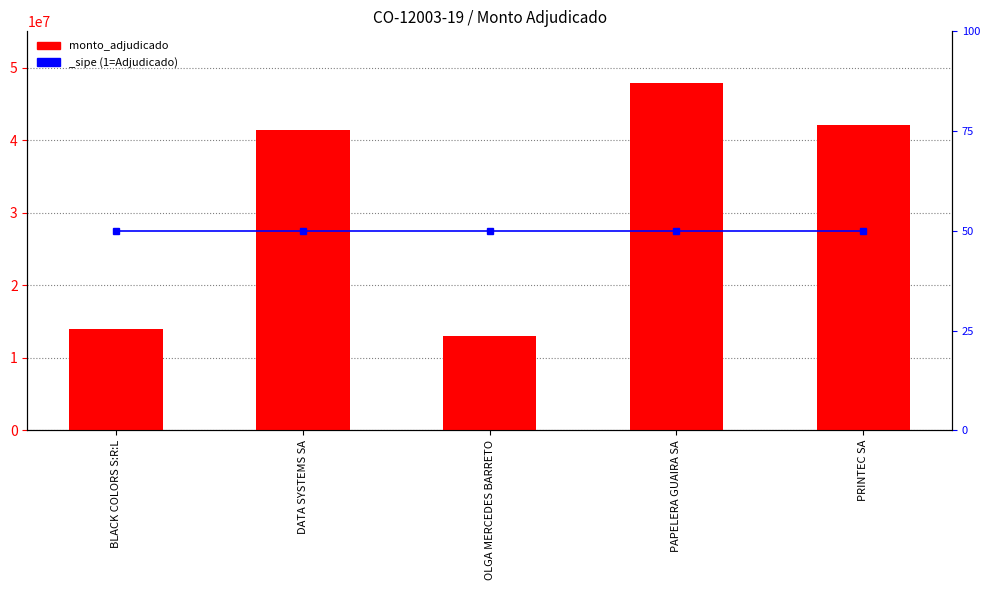

Is it true that the value at PRINTEC SA is 42144000?

True